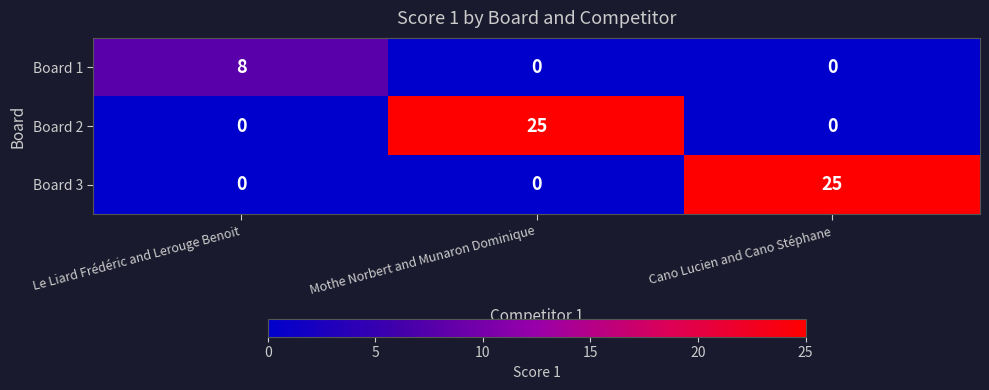

Count the number of categories in the chart.

3